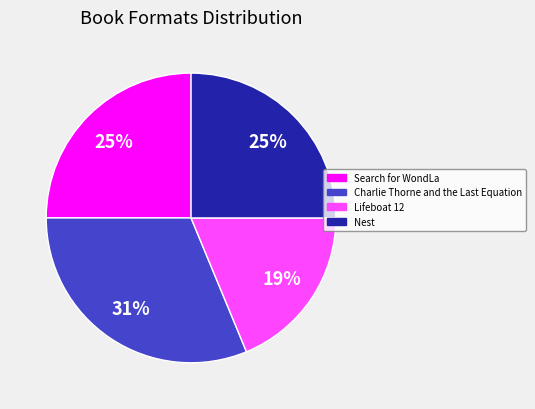

Does any single category account for the majority?

No